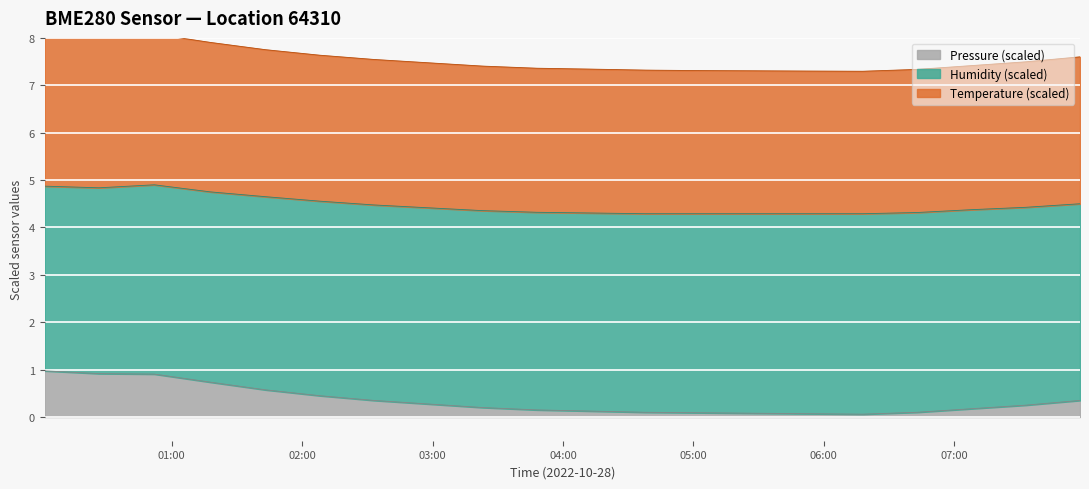

What is the difference between the maximum and minimum values in the Temperature series?

0.8